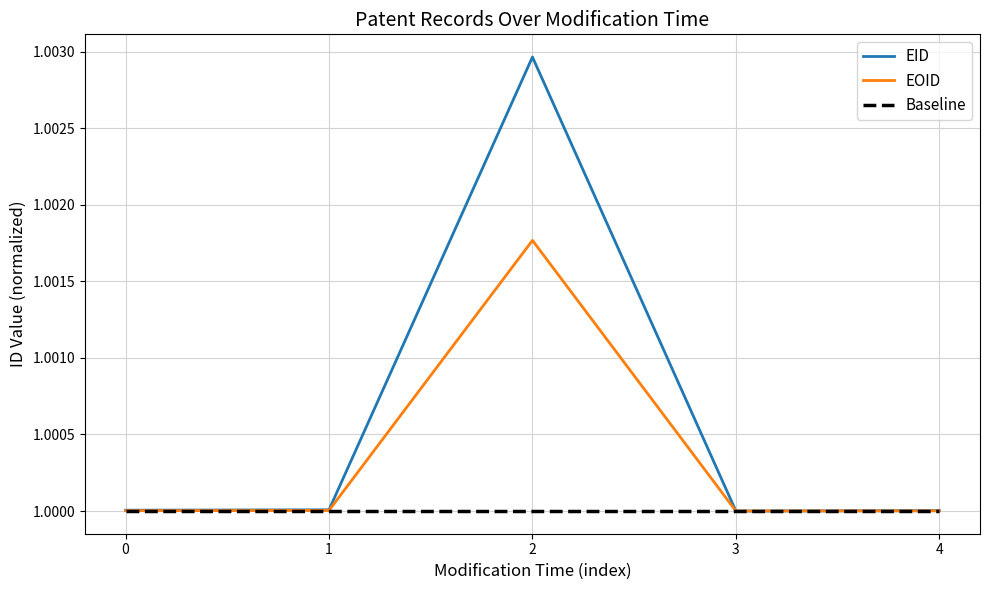

Which series has the largest total across all categories?

EID